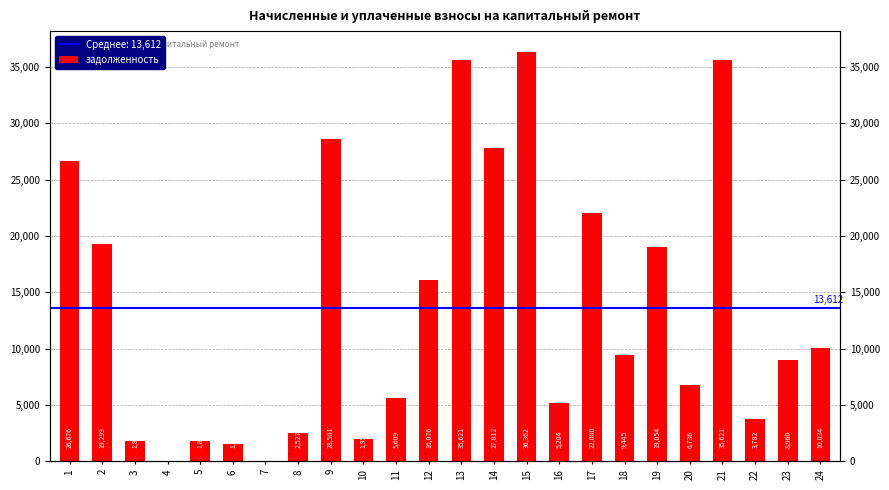

List the labels in order of value, largest first.

15, 13, 21, 9, 14, 1, 17, 2, 19, 12, 24, 18, 23, 20, 11, 16, 22, 8, 10, 5, 3, 6, 7, 4